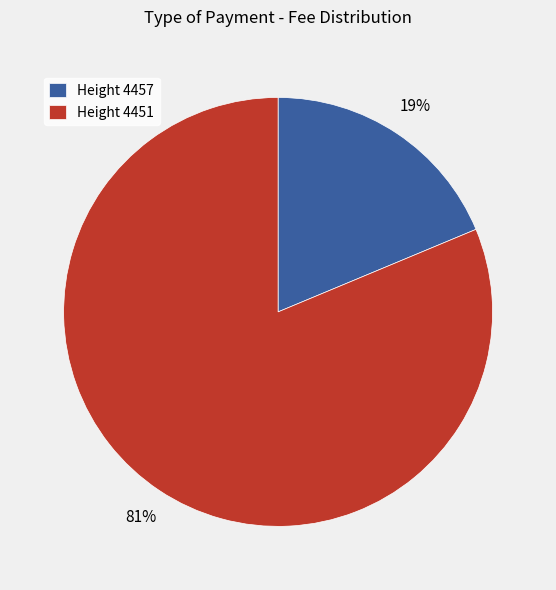

To the nearest percent, what is the combined percentage of Height 4451 and Height 4457?

100%